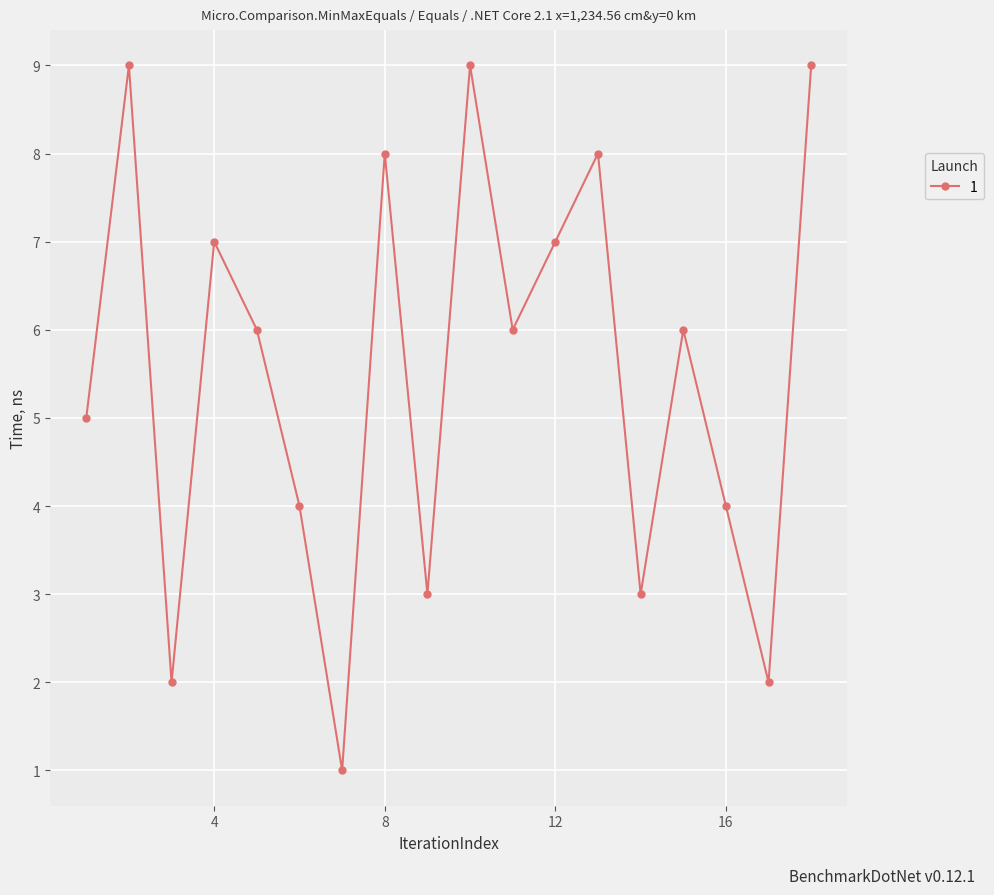

What is the greatest value displayed?

9